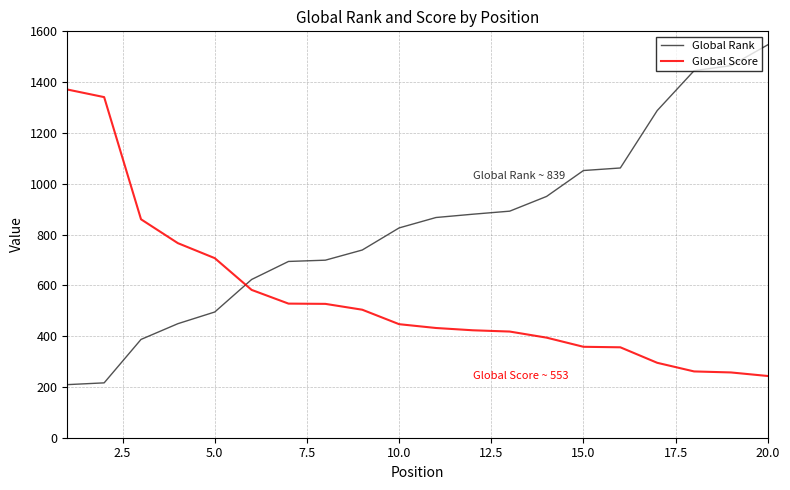

How many intersections are there between Global Score and Global Rank?

1